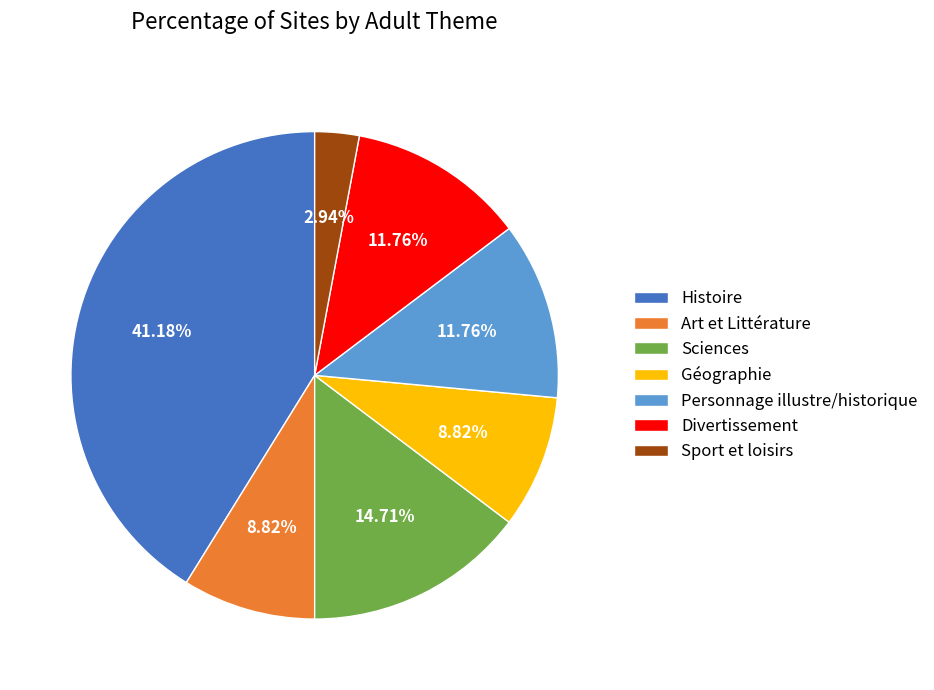

How much of the chart is everything except Histoire?

58.8%